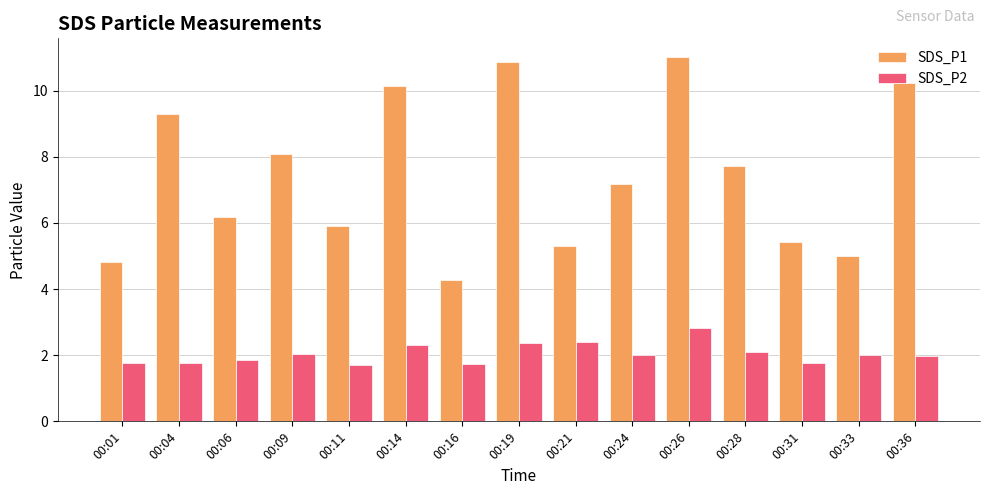

Which category has the lowest value in the SDS_P1 series?

00:16